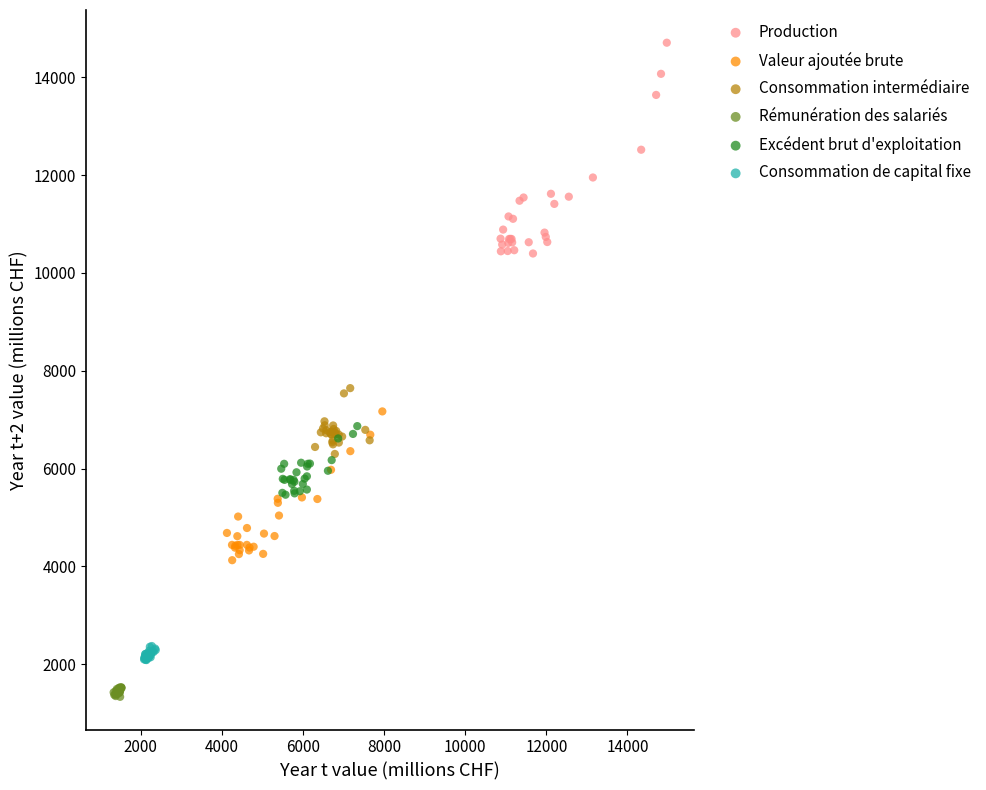

Which series has the largest Y range (max minus min)?

Production